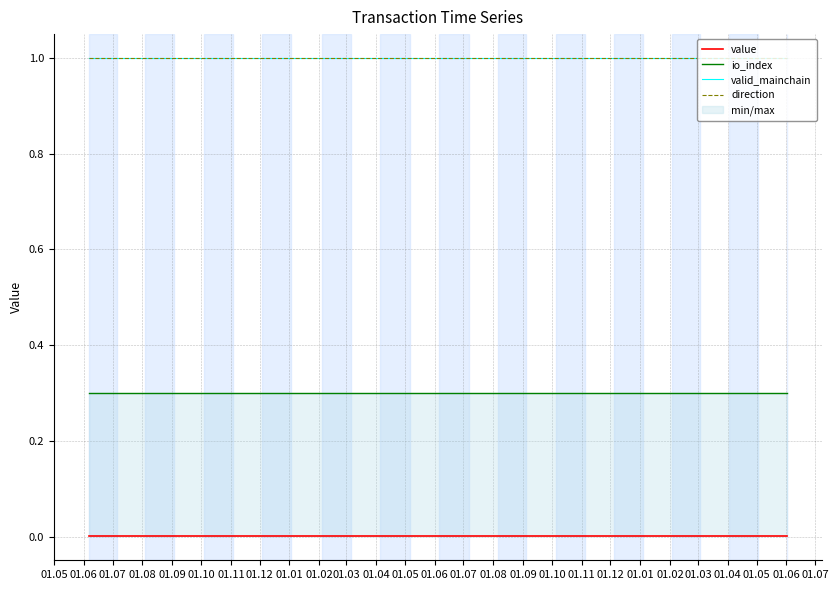

True or false: direction and value intersect in this chart.

False